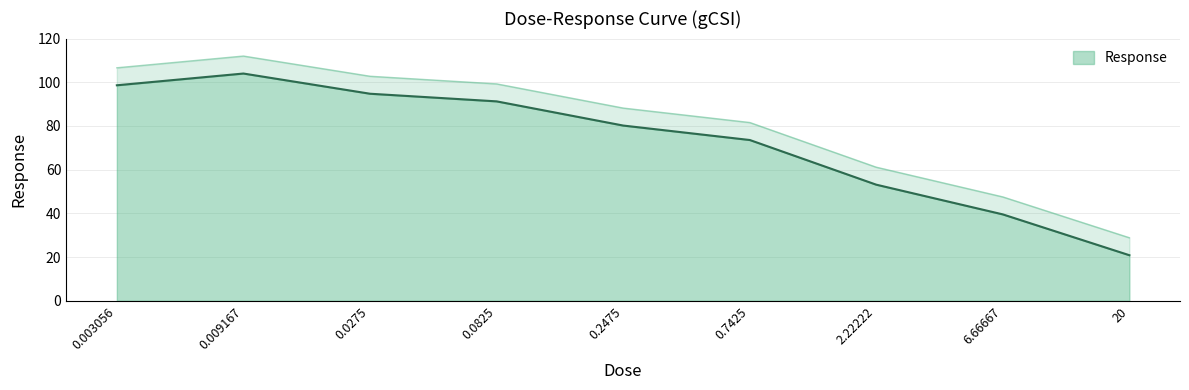

How many values are below 80?

4